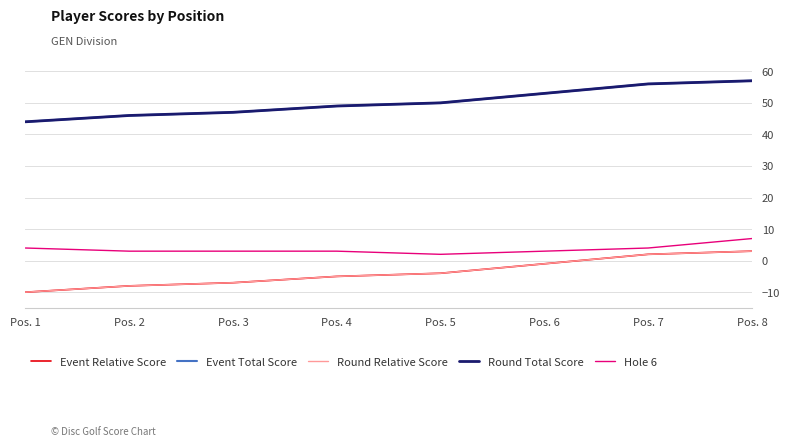

How many values in Event Relative Score are below zero?

6